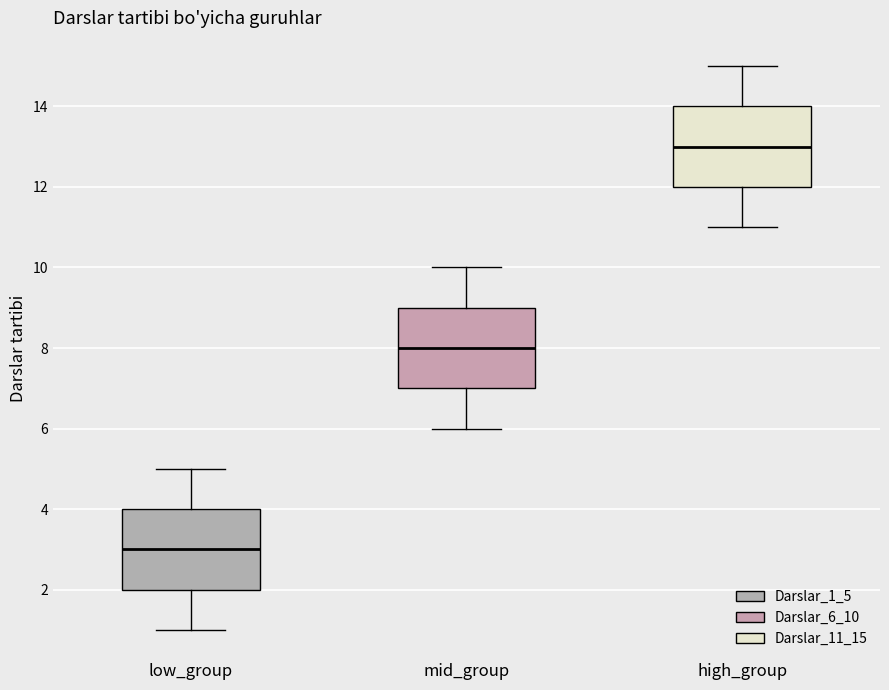

Which box's median line is the lowest?

low_group